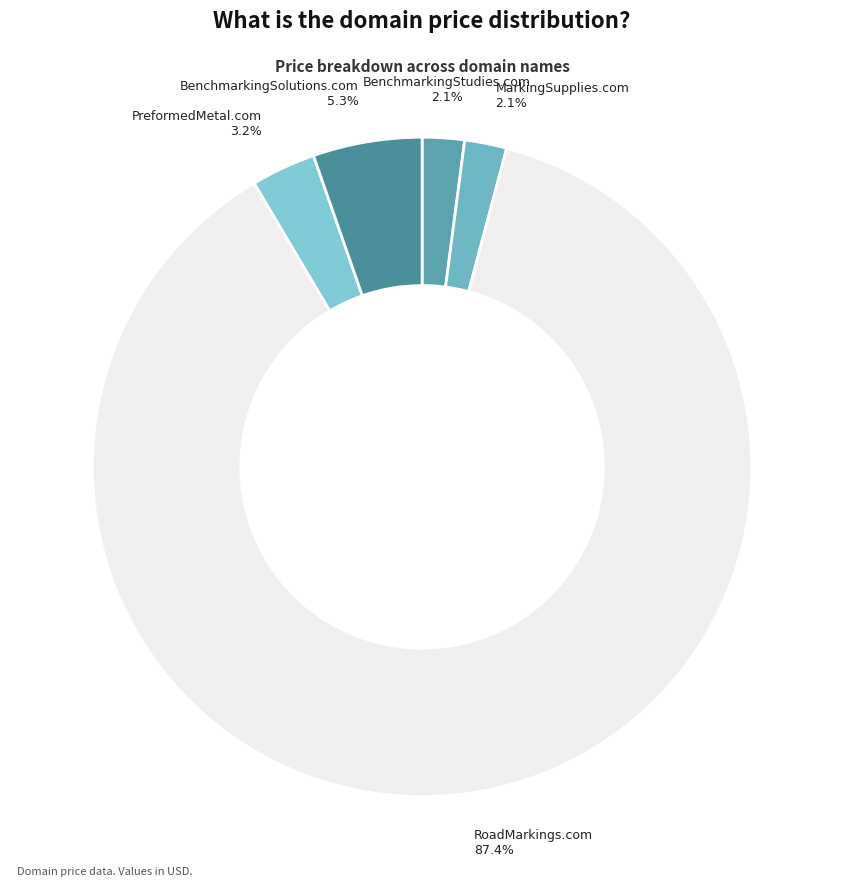

What percentage is the MarkingSupplies.com slice, to the nearest percent?

2%